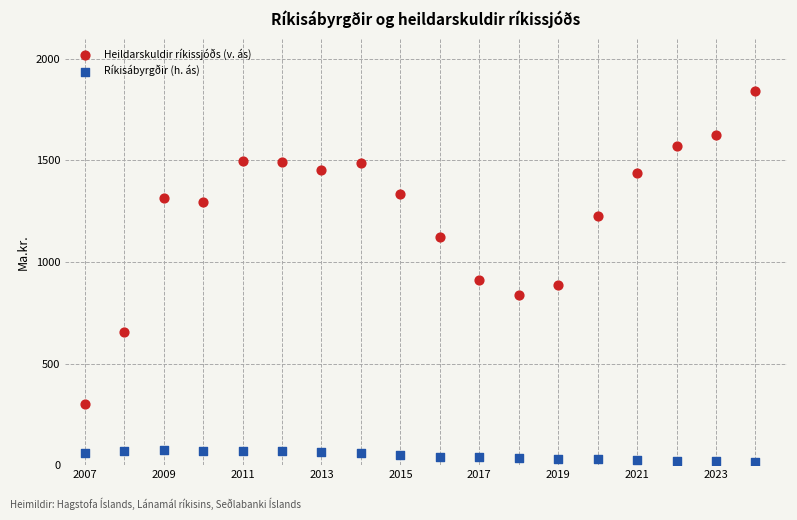

Which series reaches the maximum Y coordinate?

Heildarskuldir ríkissjóðs (v. ás)